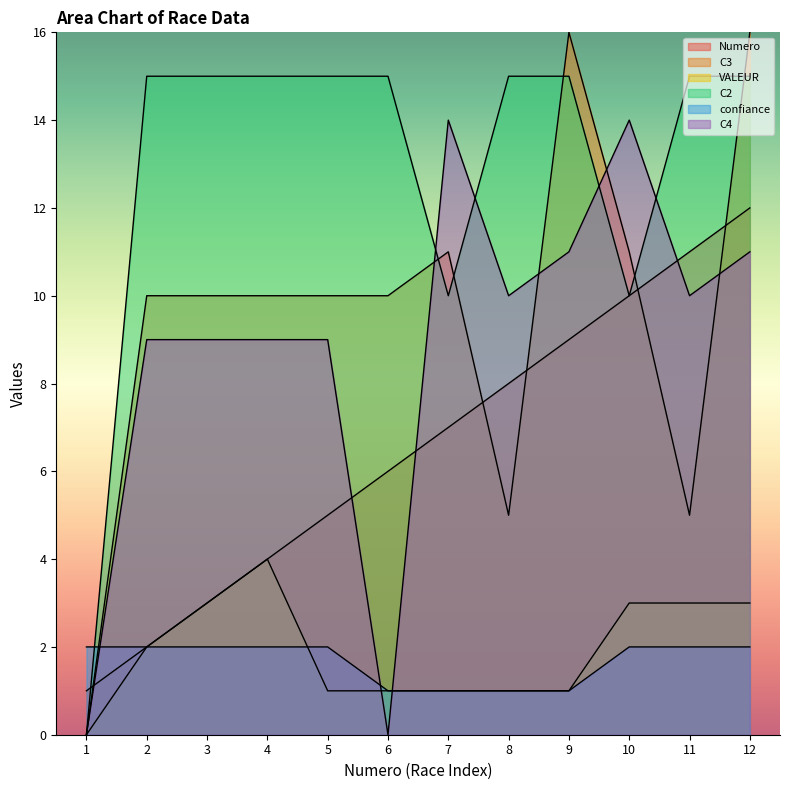

True or false: C3 and VALEUR cross at least once.

False